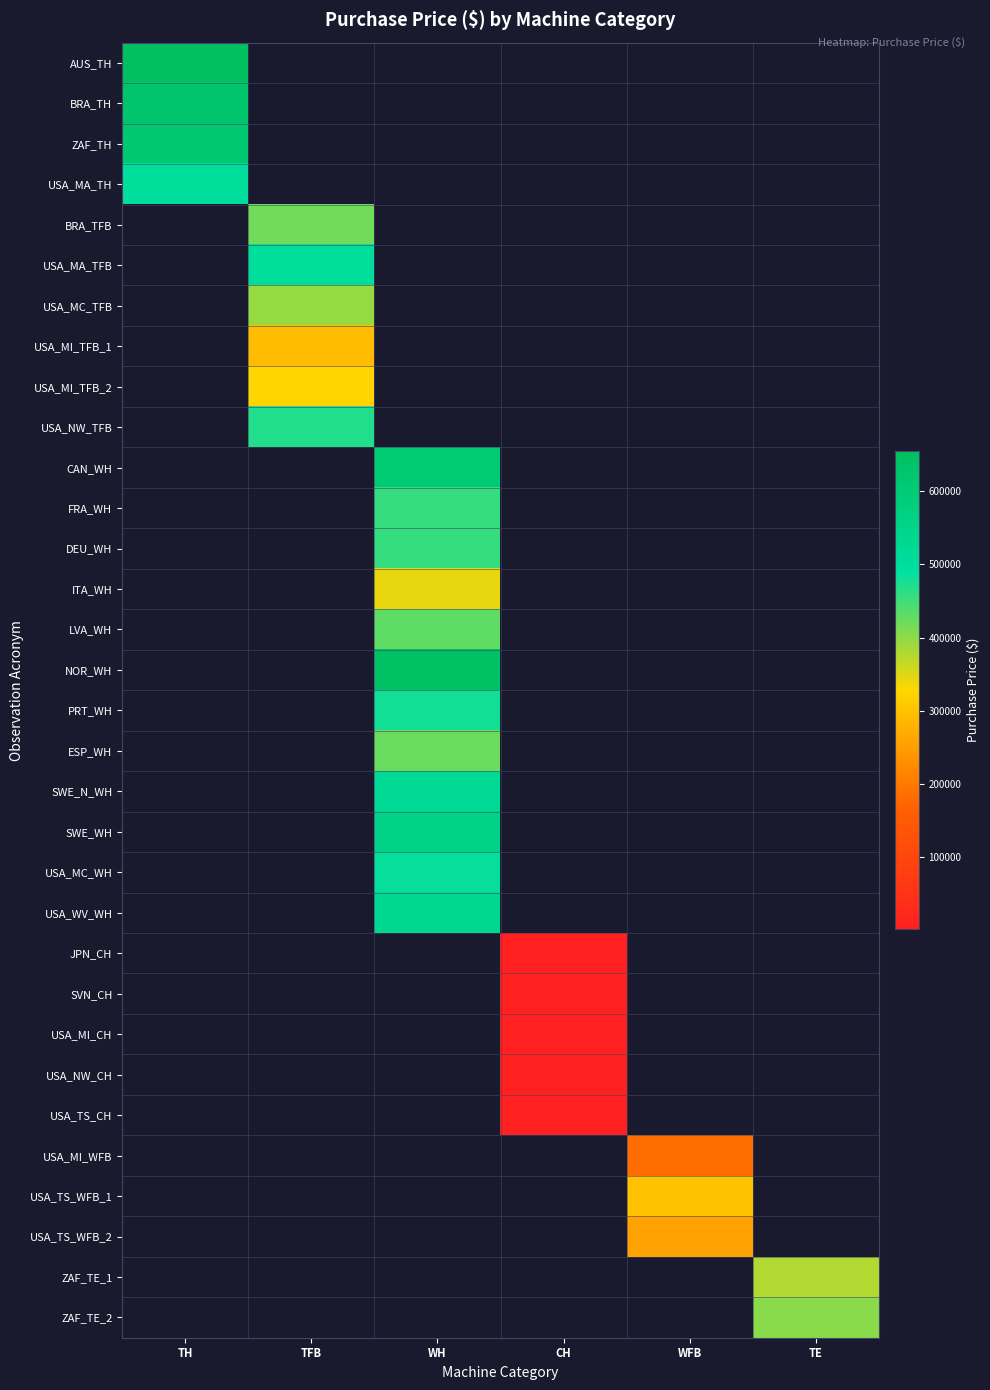

Between WFB and TFB, which is larger?

TFB